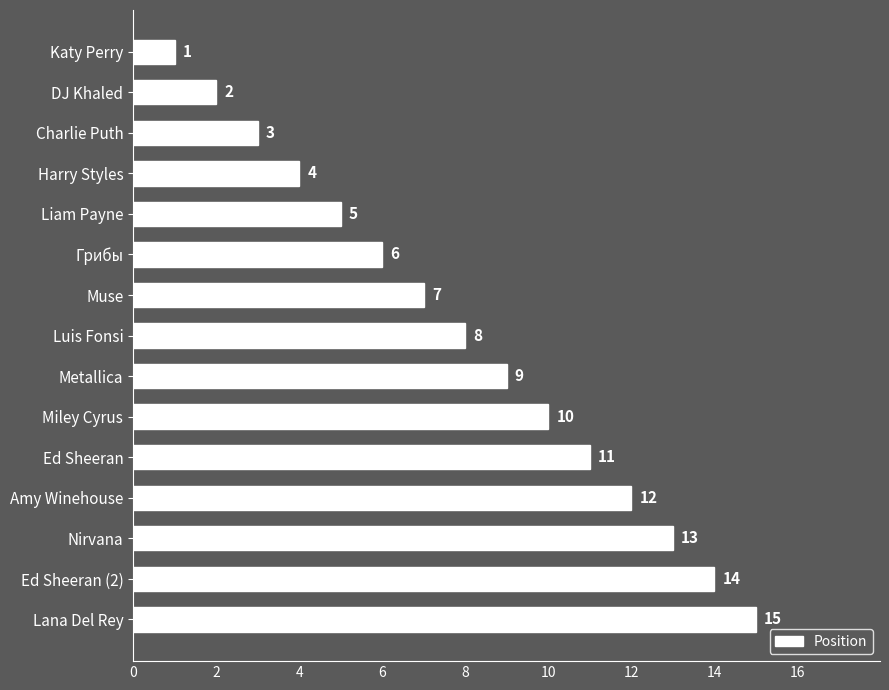

Which label corresponds to the largest value in the chart?

Lana Del Rey